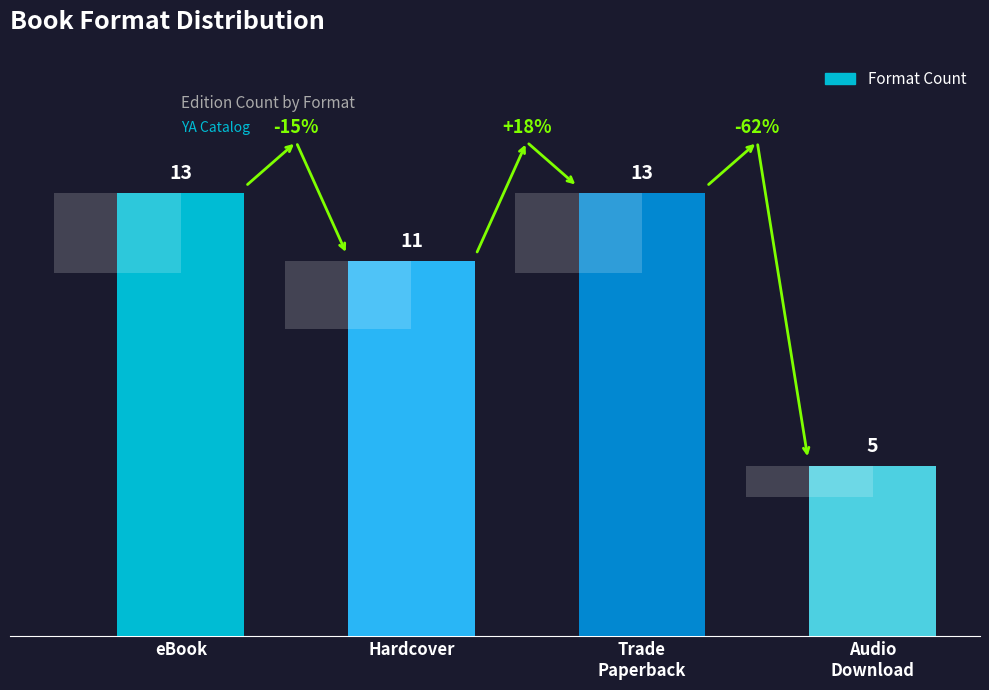

List the labels in order of value, largest first.

eBook, Trade
Paperback, Hardcover, Audio
Download